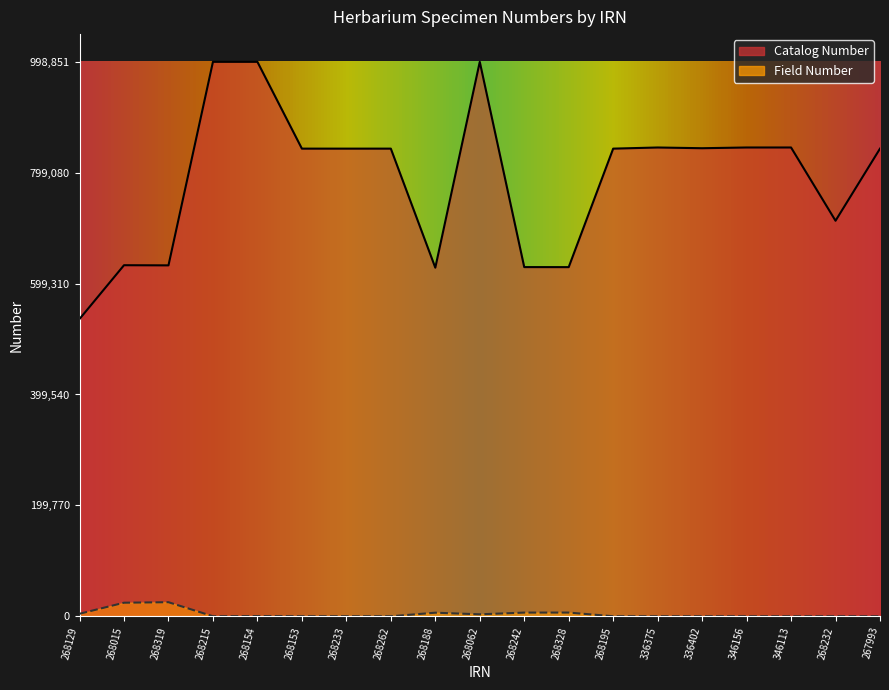

The Field Number series shows 4144 at 268328. True or false?

False